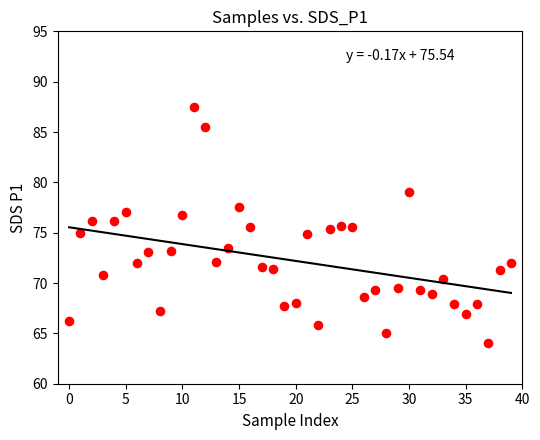

What is the range of Y values (max minus min)?

23.5